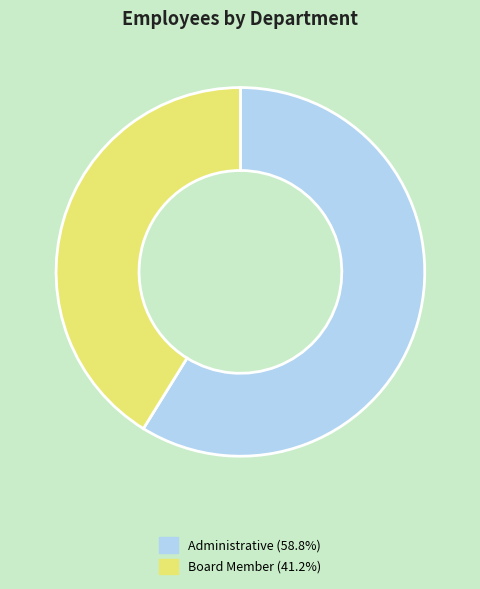

Which category has the smallest portion of the pie?

Board Member